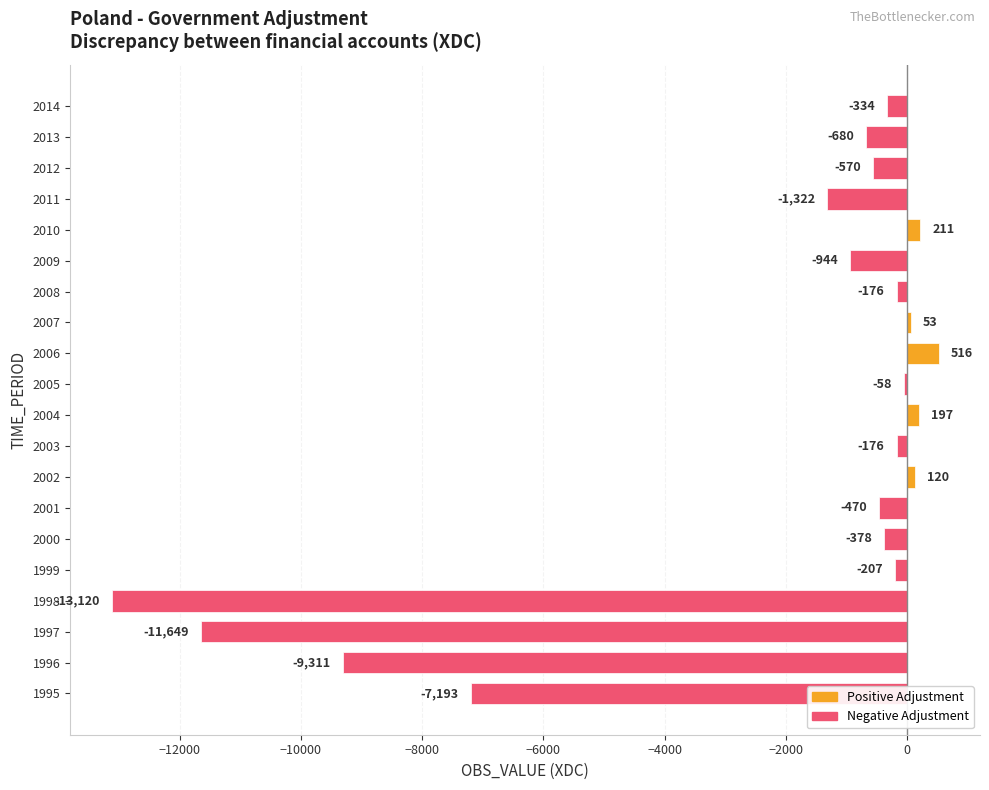

Reading bottom to top, extract all data points from this chart.

-7193	-9311	-11649	-13120	-207	-378	-470	120	-176	197	-58	516	53	-176	-944	211	-1322	-570	-680	-334